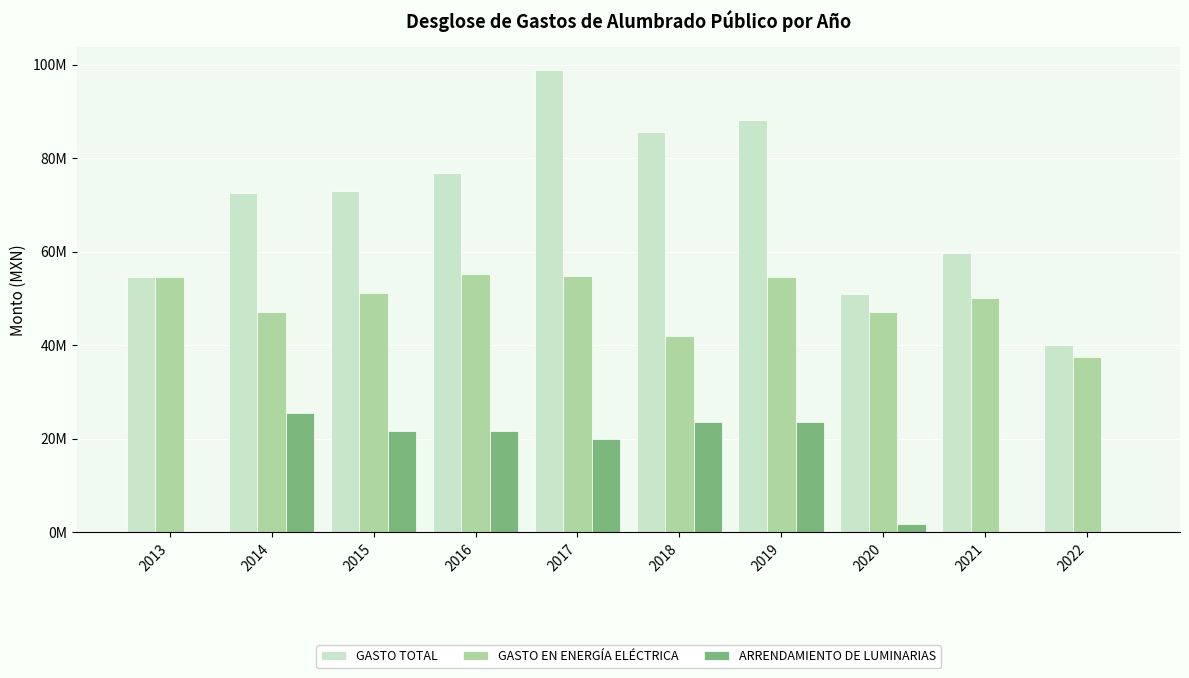

At which label does GASTO TOTAL reach its peak?

2017